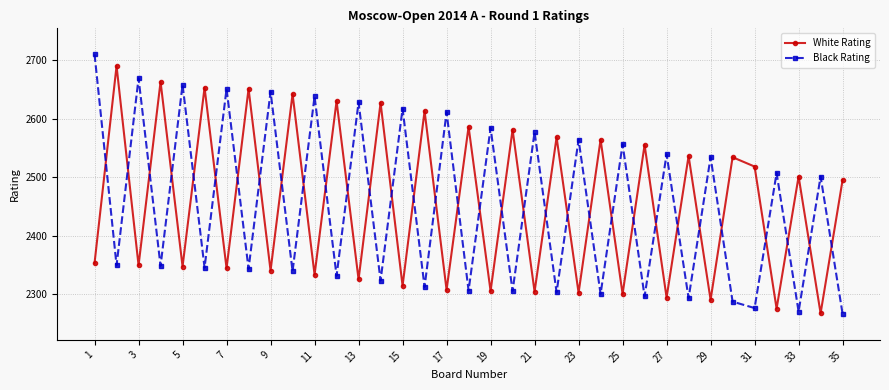

True or false: Black Rating has more than 2 interior local peaks.

True